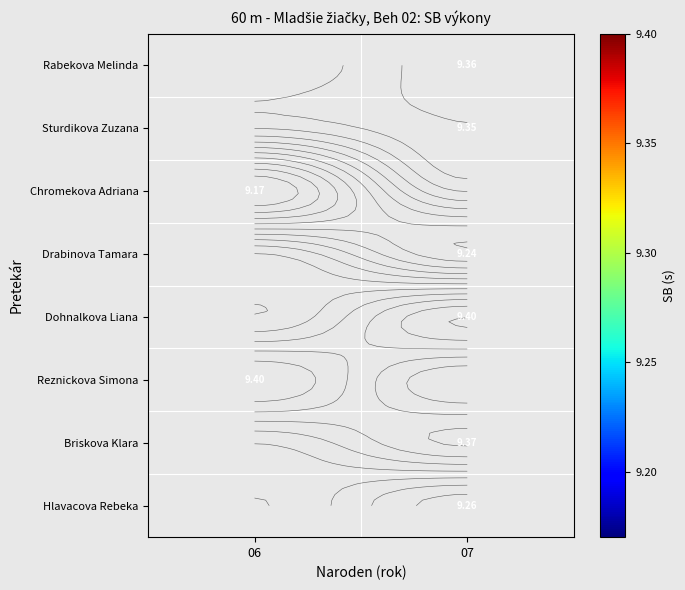

Read the Chromekova Adriana value at 06.

9.2